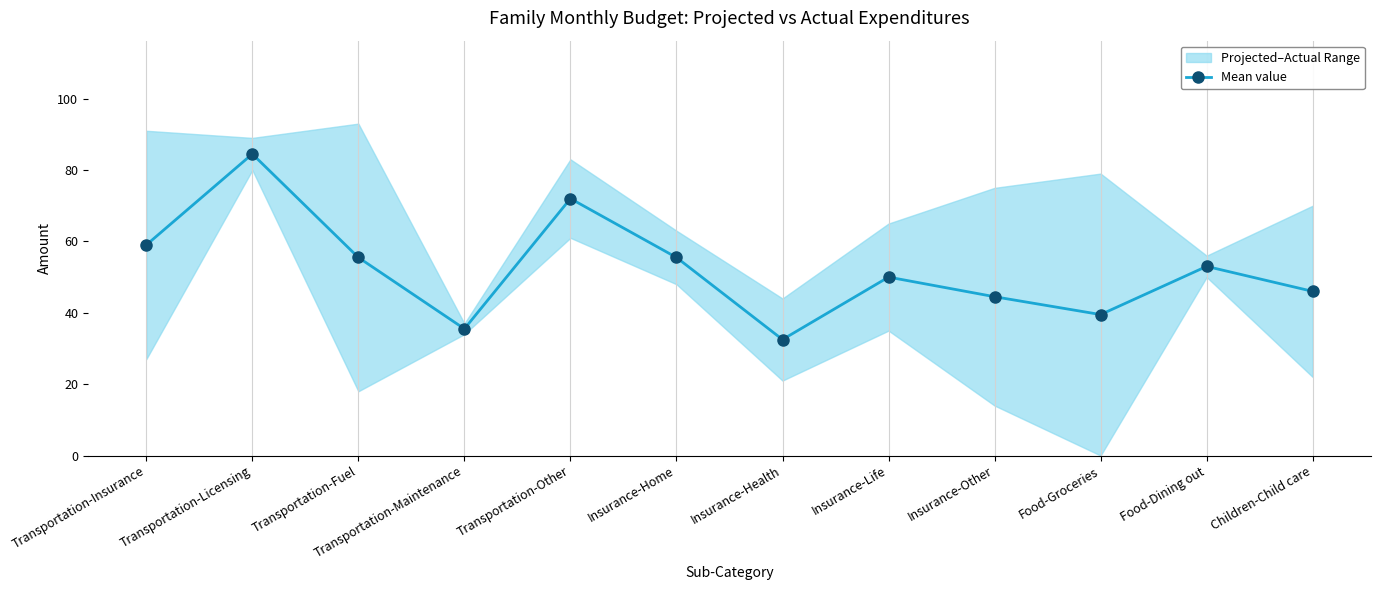

How many points are higher than both their immediate neighbors (excluding endpoints)?

4